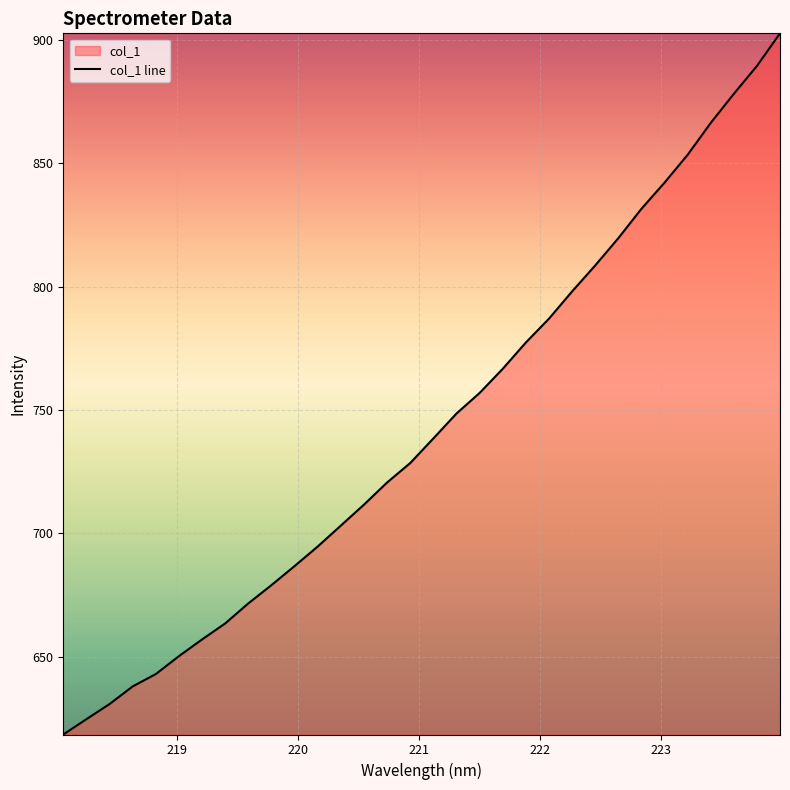

What is the minimum value shown in the chart?

618.5